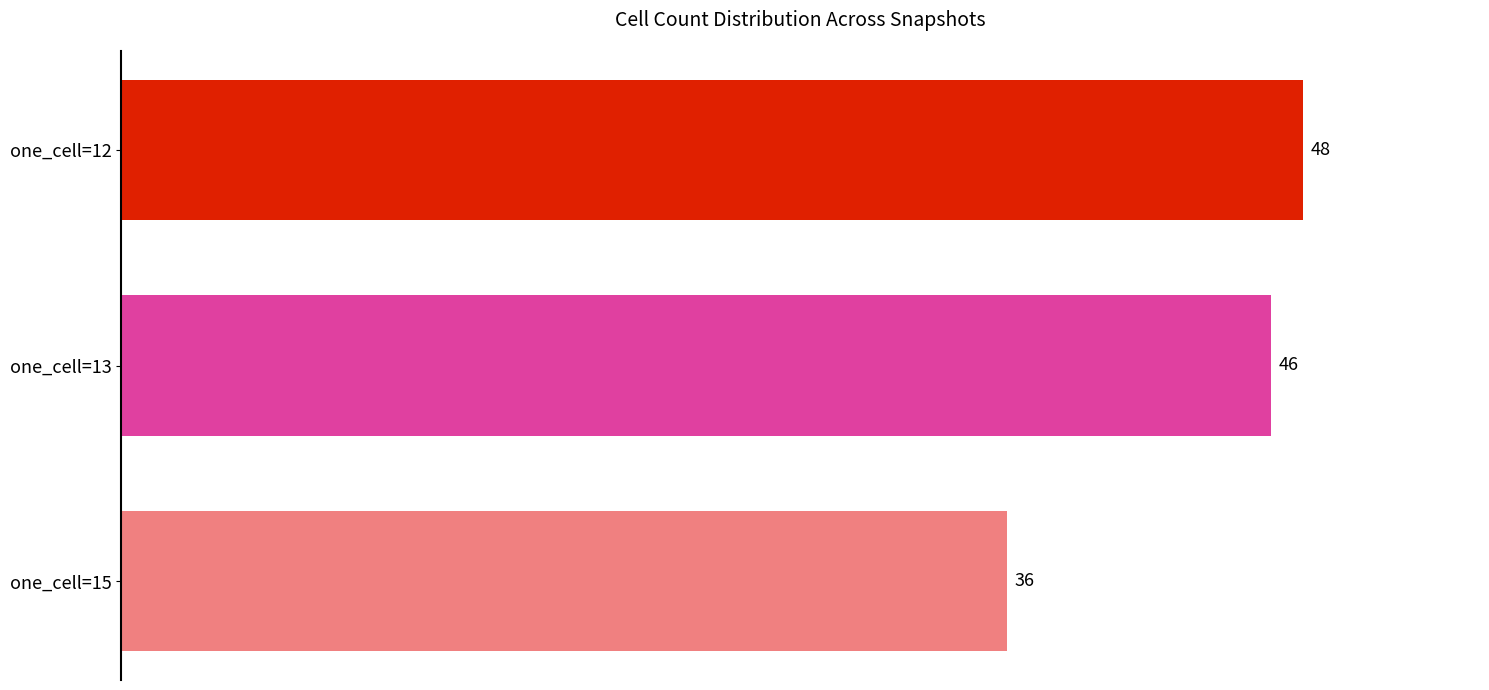

Count the number of values greater than 46.

2